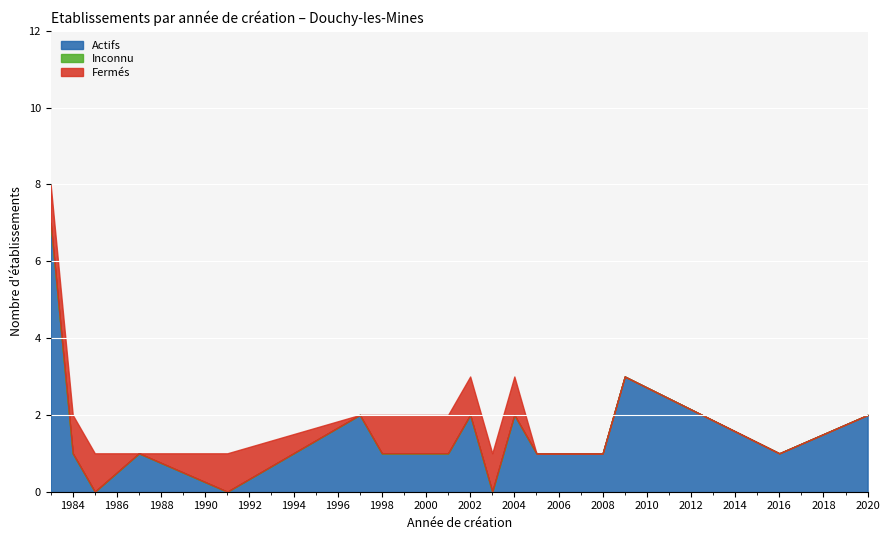

How many series are shown in this chart?

1